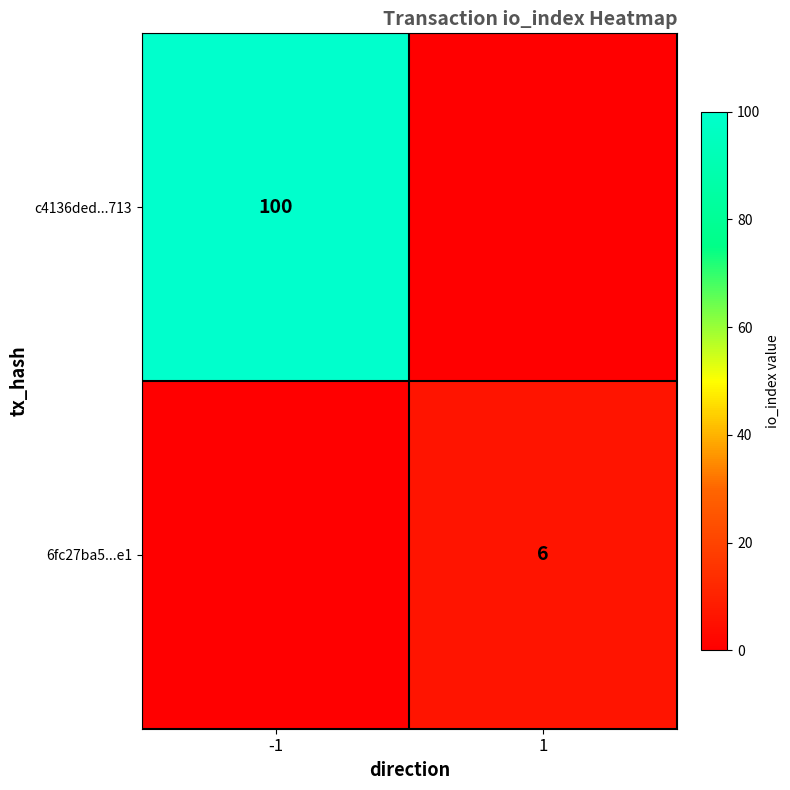

What is the total value across all series at -1?

100